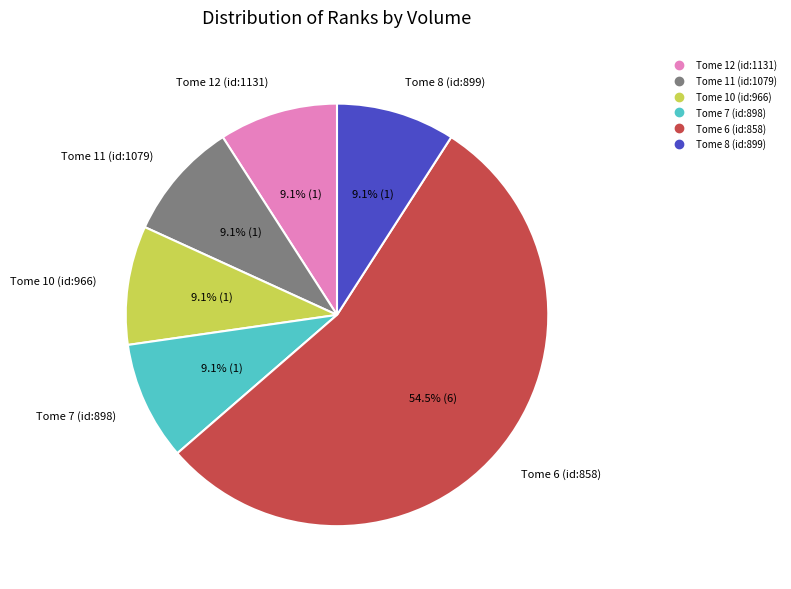

What percentage is the Tome 12 (id:1131) slice, to the nearest percent?

9%